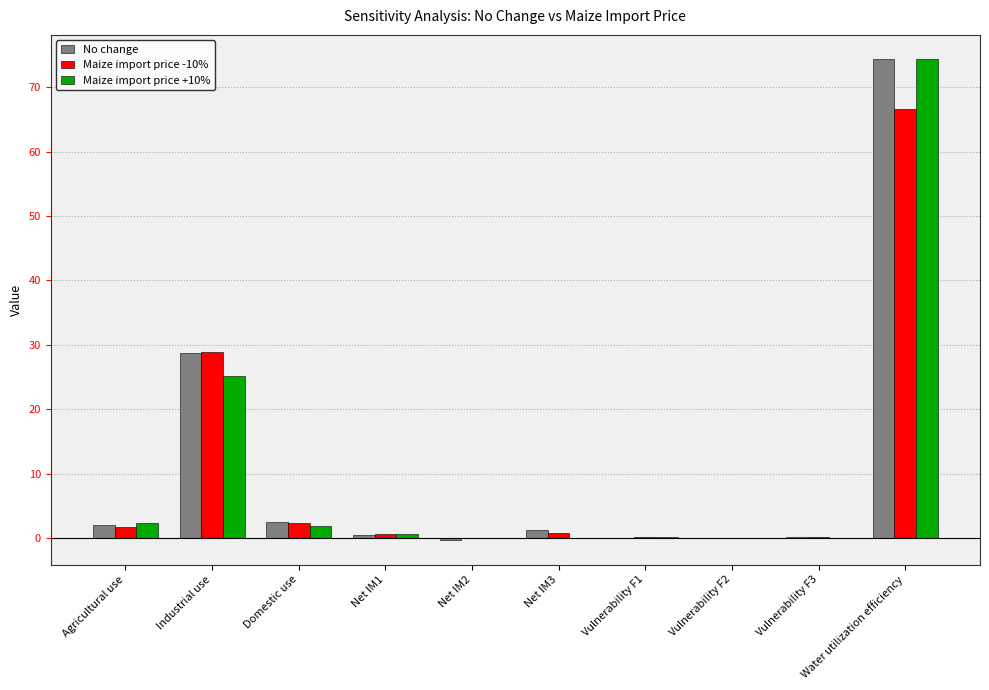

At which category is the sum across all series the highest?

Water utilization efficiency